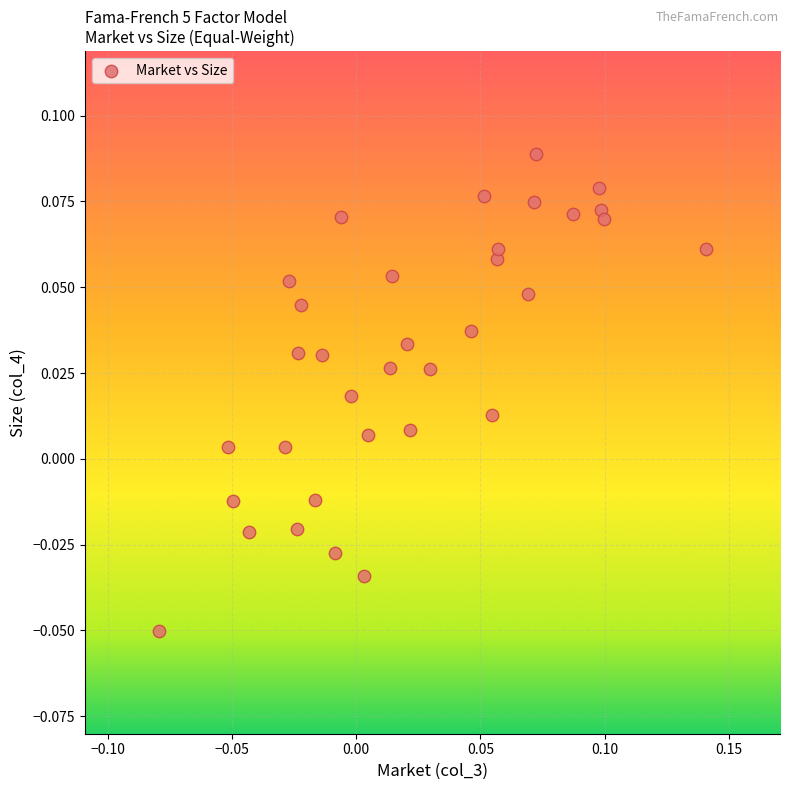

How many data points are displayed?

34